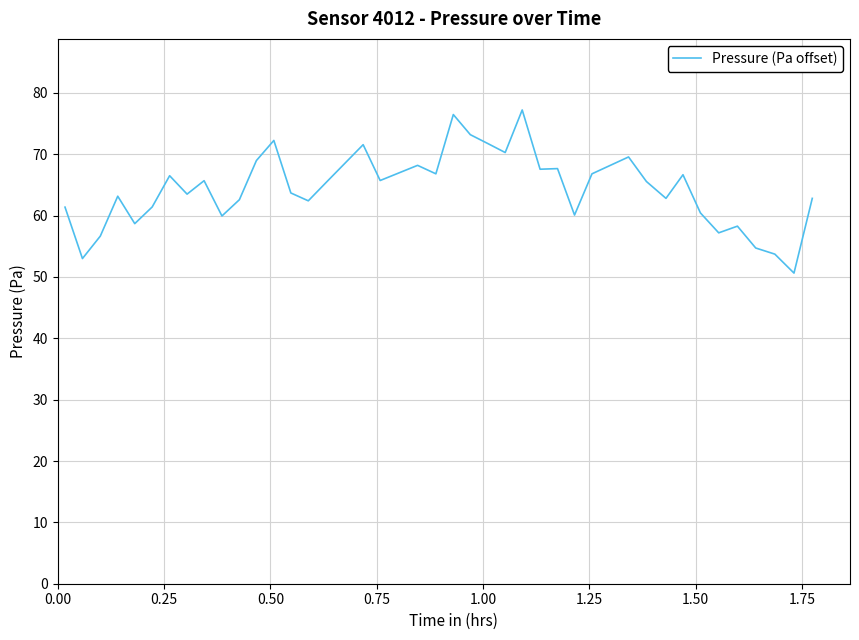

What is the smallest value displayed?

50.6